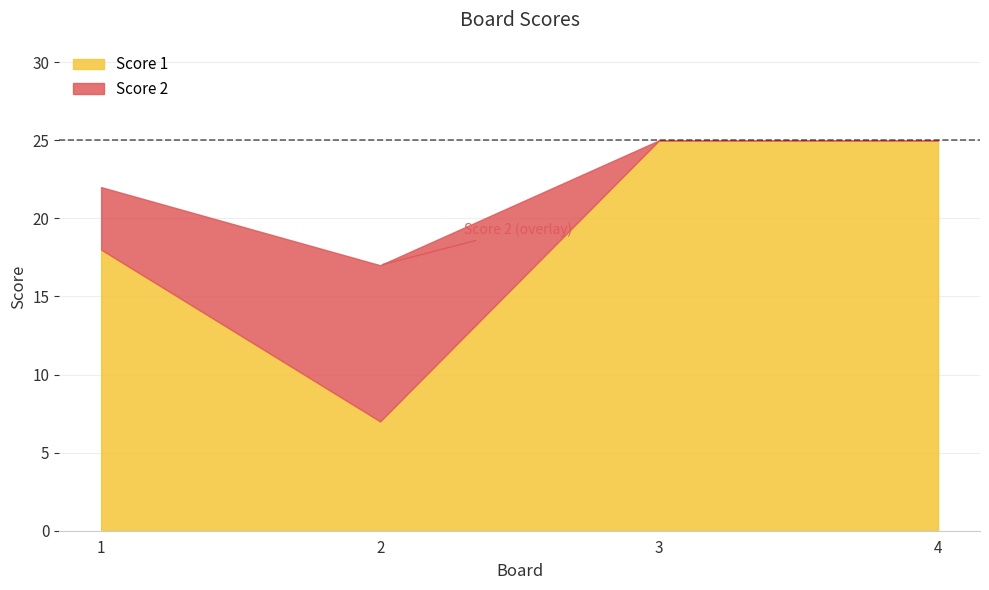

What is the sum of all Score 2 values?

14